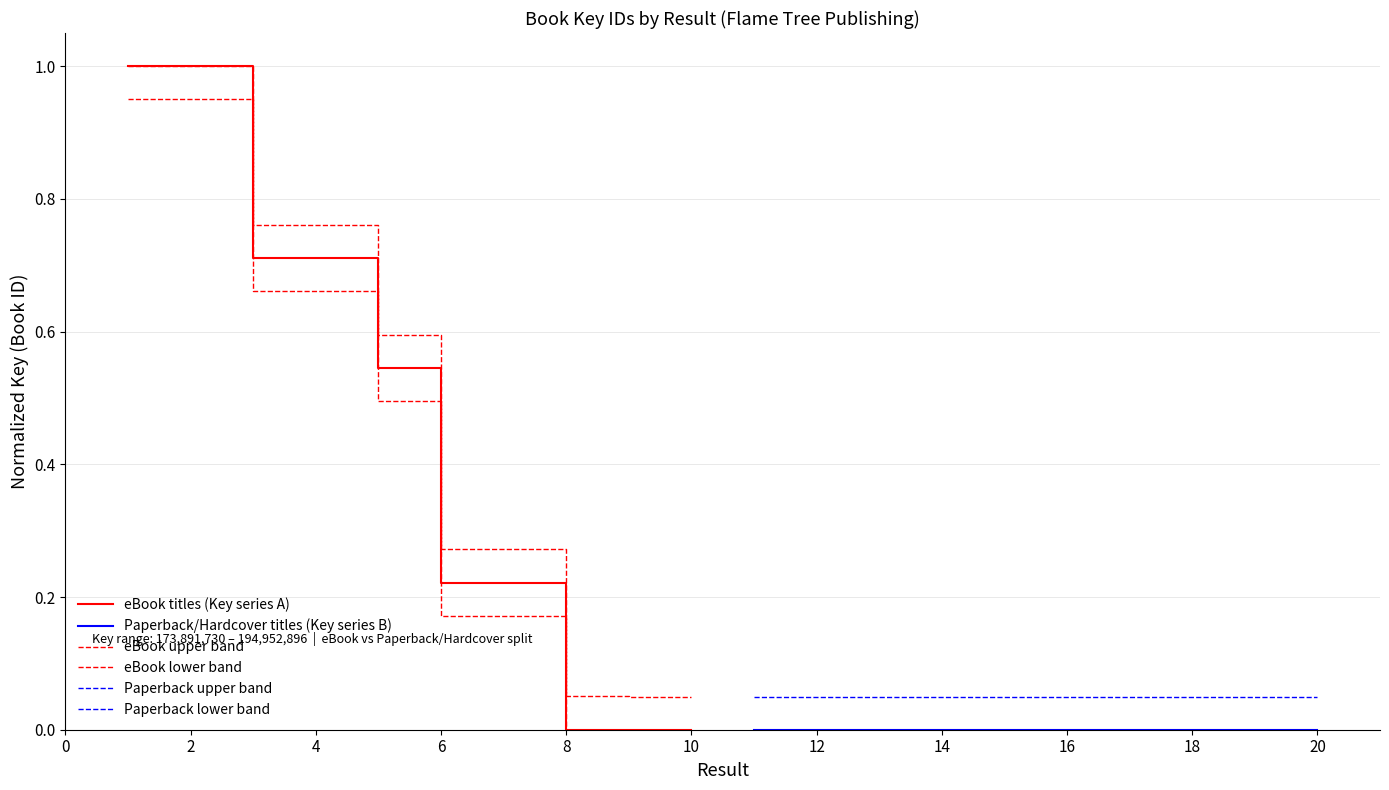

What is the value of the Paperback upper band point at the 1st from the left?

0.1